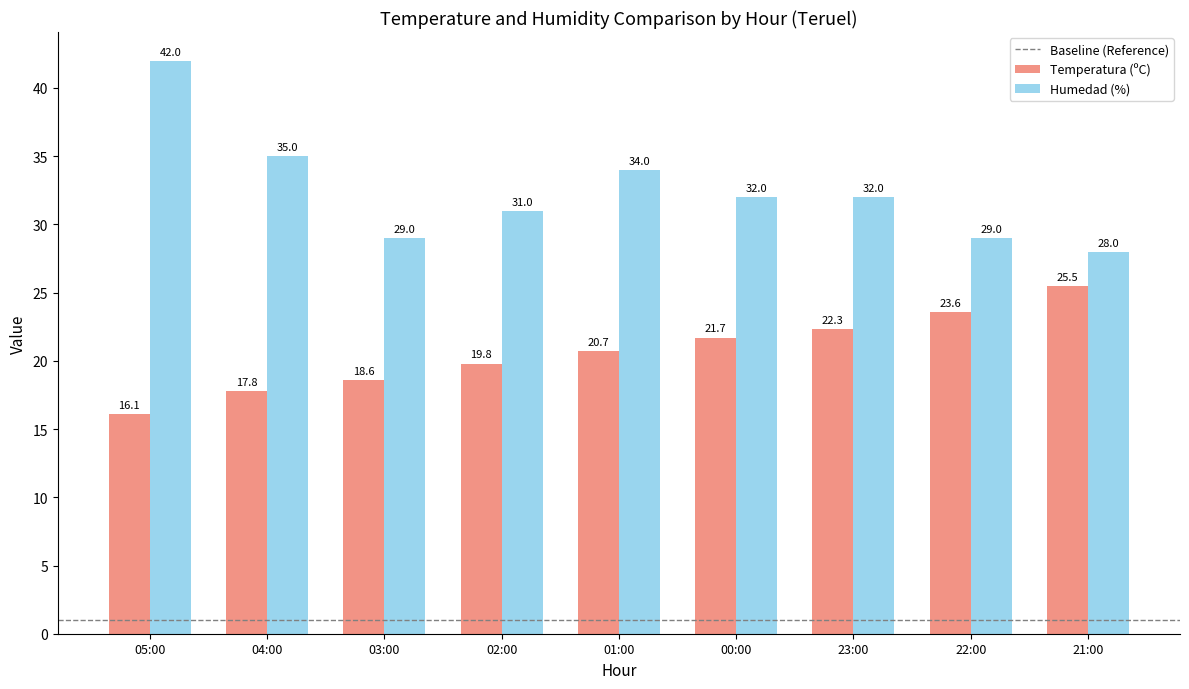

Reading left to right, what are all the values shown in this chart?

Temperatura (ºC): 16.1	17.8	18.6	19.8	20.7	21.7	22.3	23.6	25.5
Humedad (%): 42.0	35.0	29.0	31.0	34.0	32.0	32.0	29.0	28.0